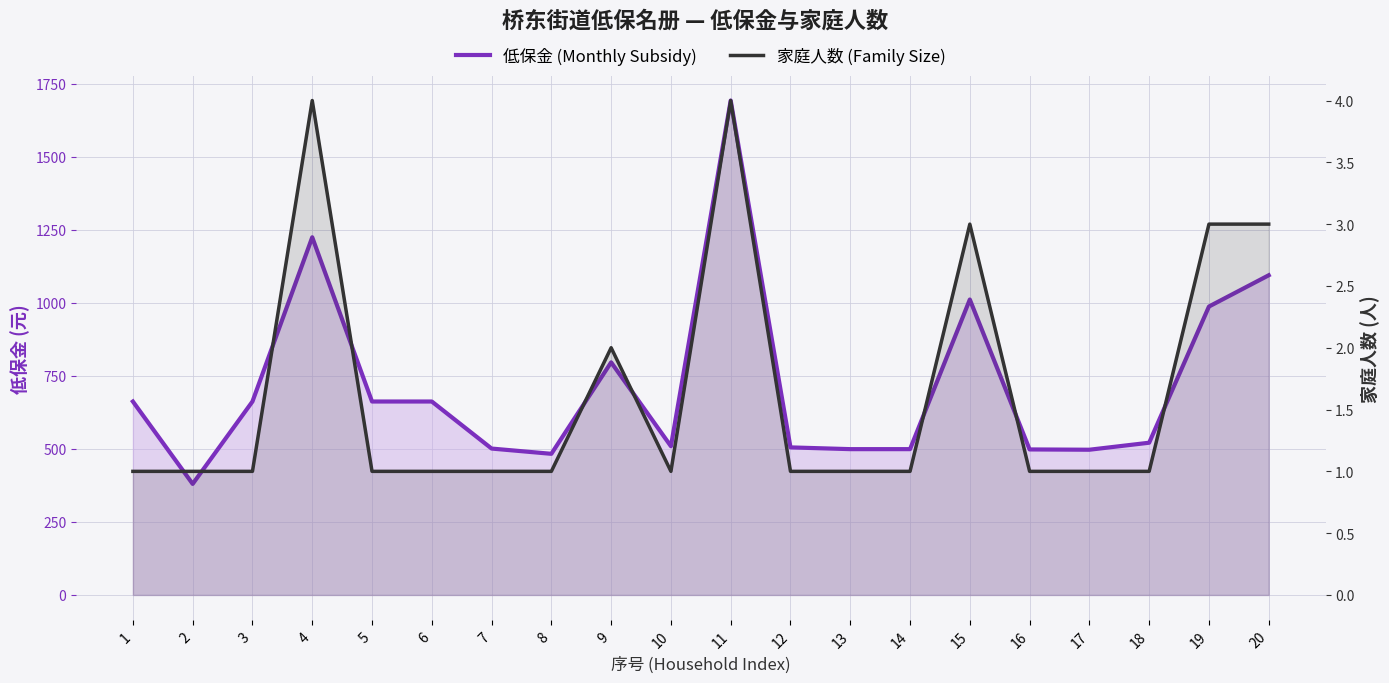

How many data points in 低保金 (Monthly Subsidy) are less than 662?

10